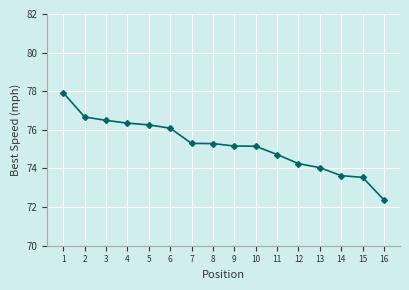

How many series are shown in this chart?

1